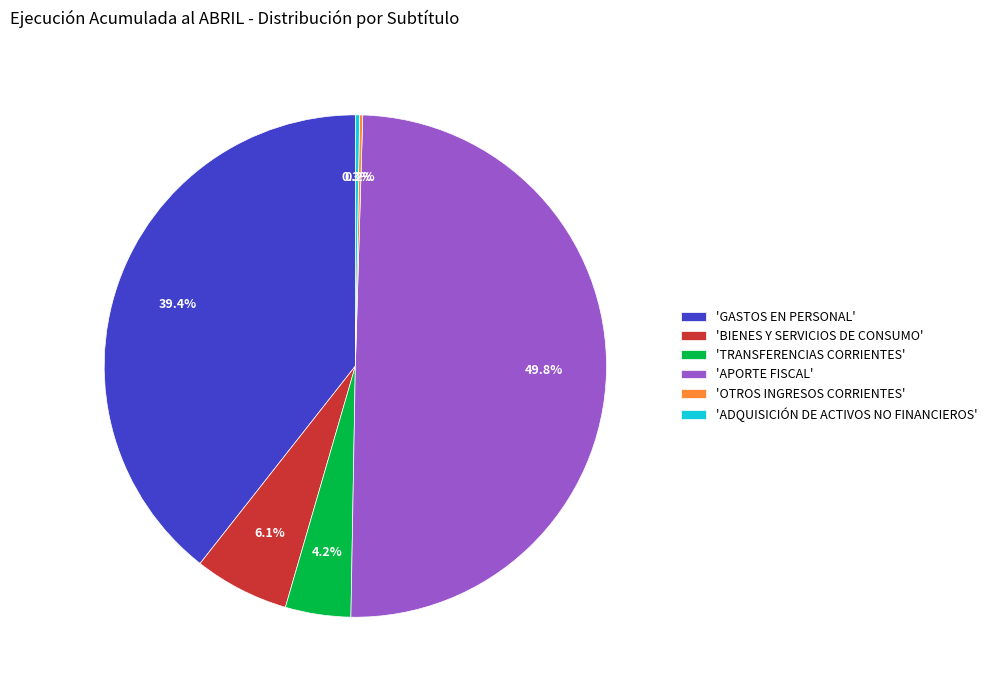

Is 'GASTOS EN PERSONAL' the majority of the pie?

No